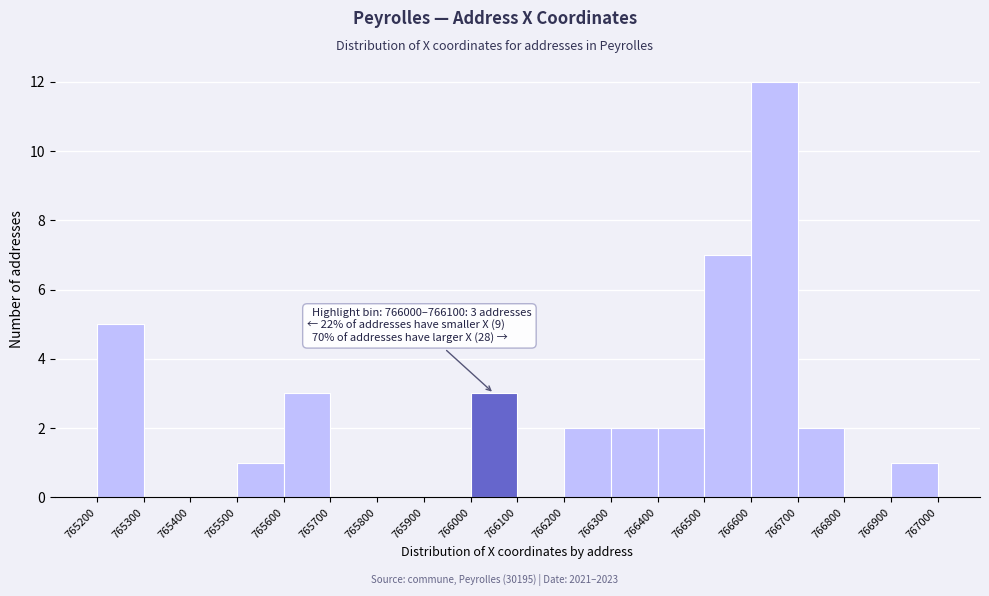

Which range on the x-axis has the tallest bar?

766600 to 766700